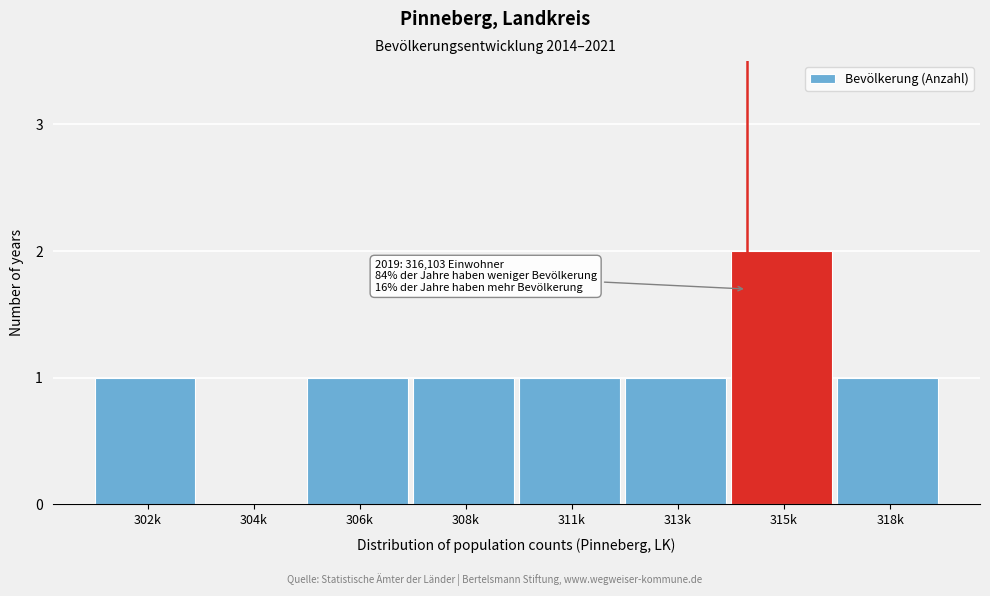

Reading right to left, extract all data points from this chart.

318k=1	315k=2	313k=1	311k=1	308k=1	306k=1	304k=0	302k=1